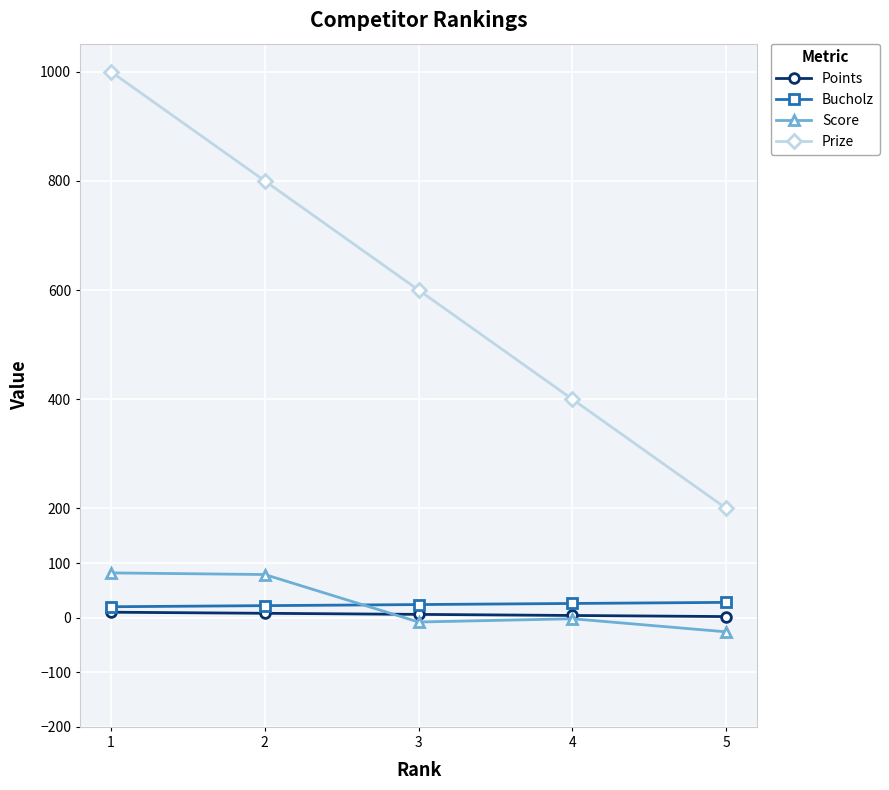

What are all the series names shown in the legend?

Points, Bucholz, Score, Prize